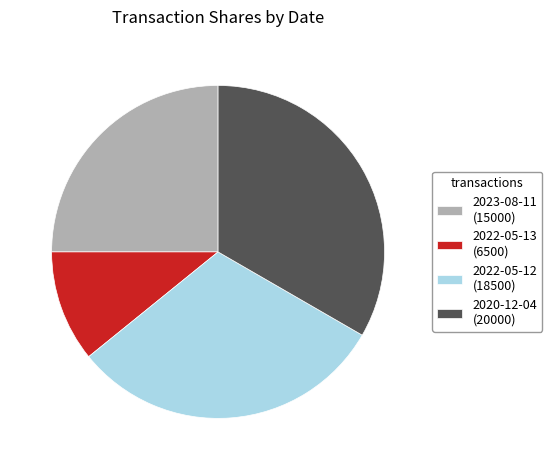

The 2020-12-04 (20000) slice represents 33% of the pie. True or false?

True